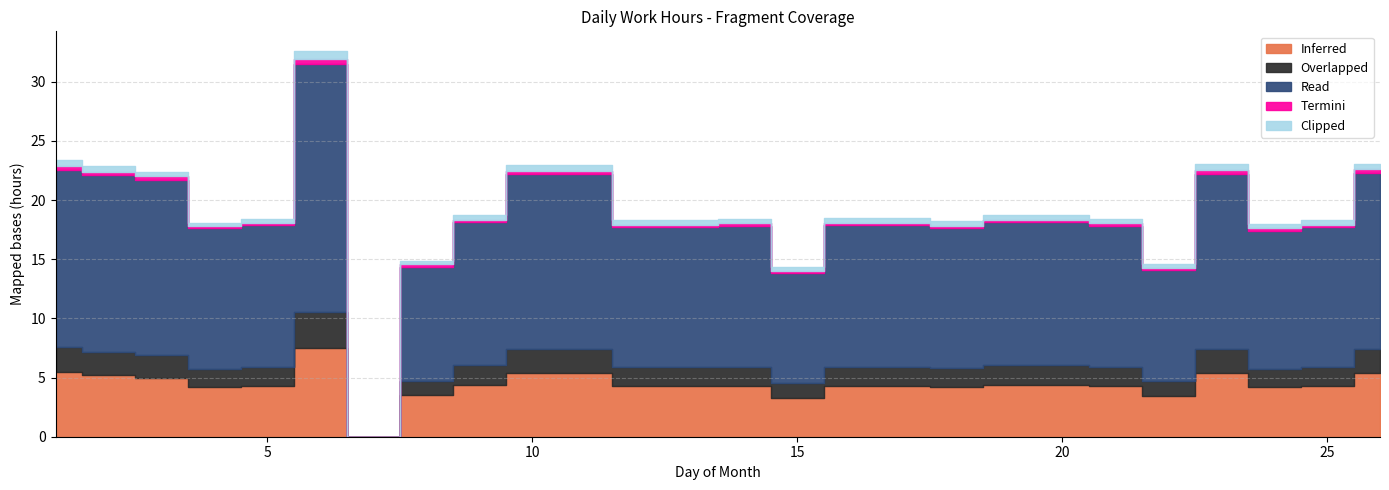

What is the highest value of the Clipped series?

0.7